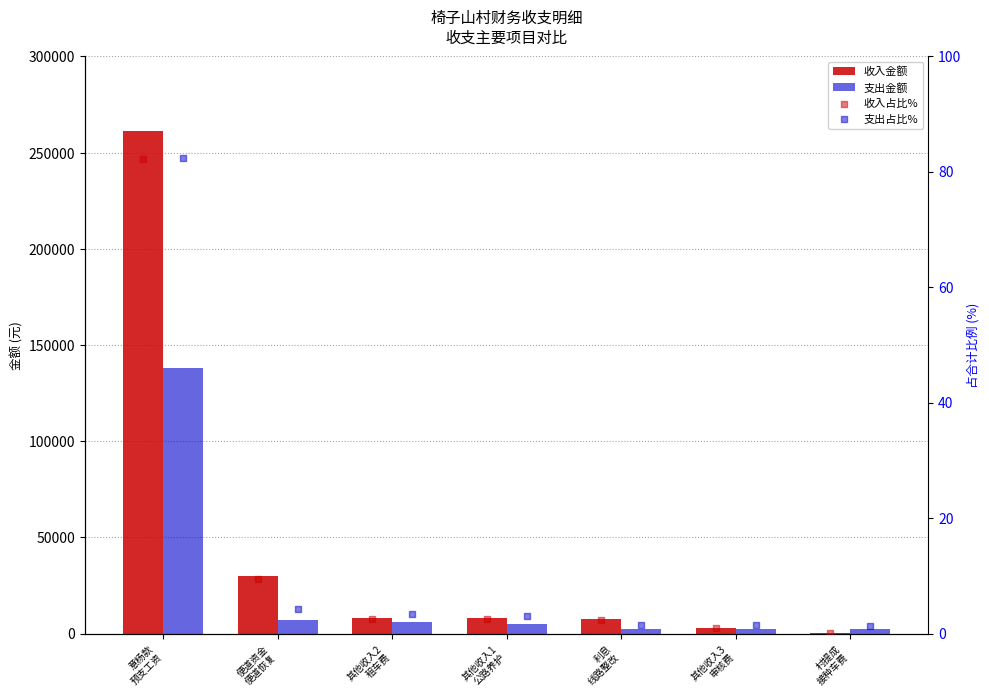

Is the value of 支出占比% at 其他收入3
审核费 greater than the value of 支出金额 at 其他收入2
租车费?

No